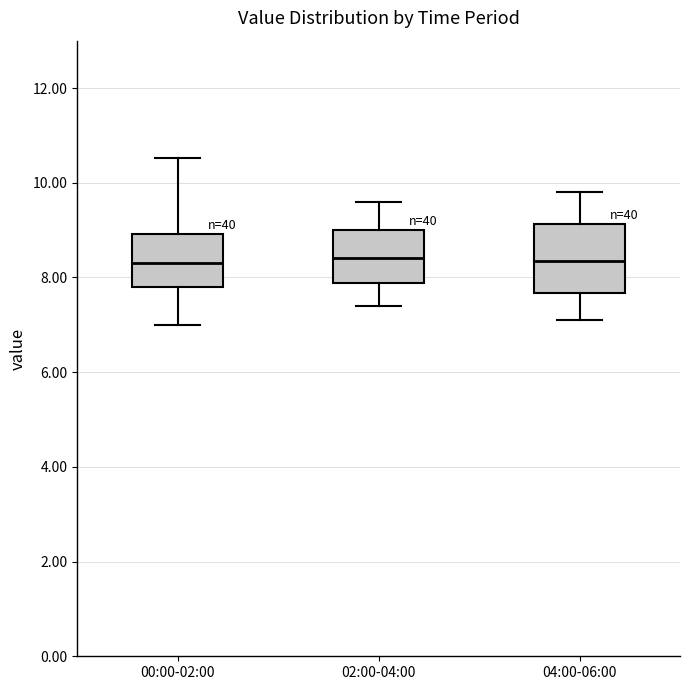

Reading left to right, read every box against the y-axis: the position of its median line, the range the box covers, and the ends of its whiskers. The values are not printed on the chart, so give them approximately, as read against the axis.

00:00-02:00: median 8.4, box 7.8 to 9.0, whiskers 7.0 to 10.6
02:00-04:00: median 8.4, box 7.8 to 9.0, whiskers 7.4 to 9.6
04:00-06:00: median 8.4, box 7.6 to 9.2, whiskers 7.2 to 9.8